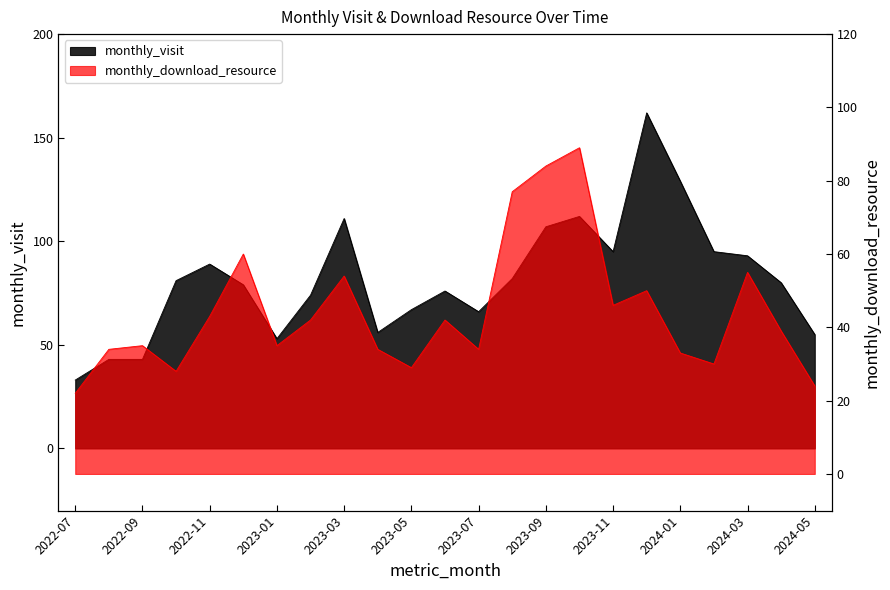

Is the value of monthly_download_resource at 2024-03 greater than the value of monthly_visit at 2023-01?

Yes